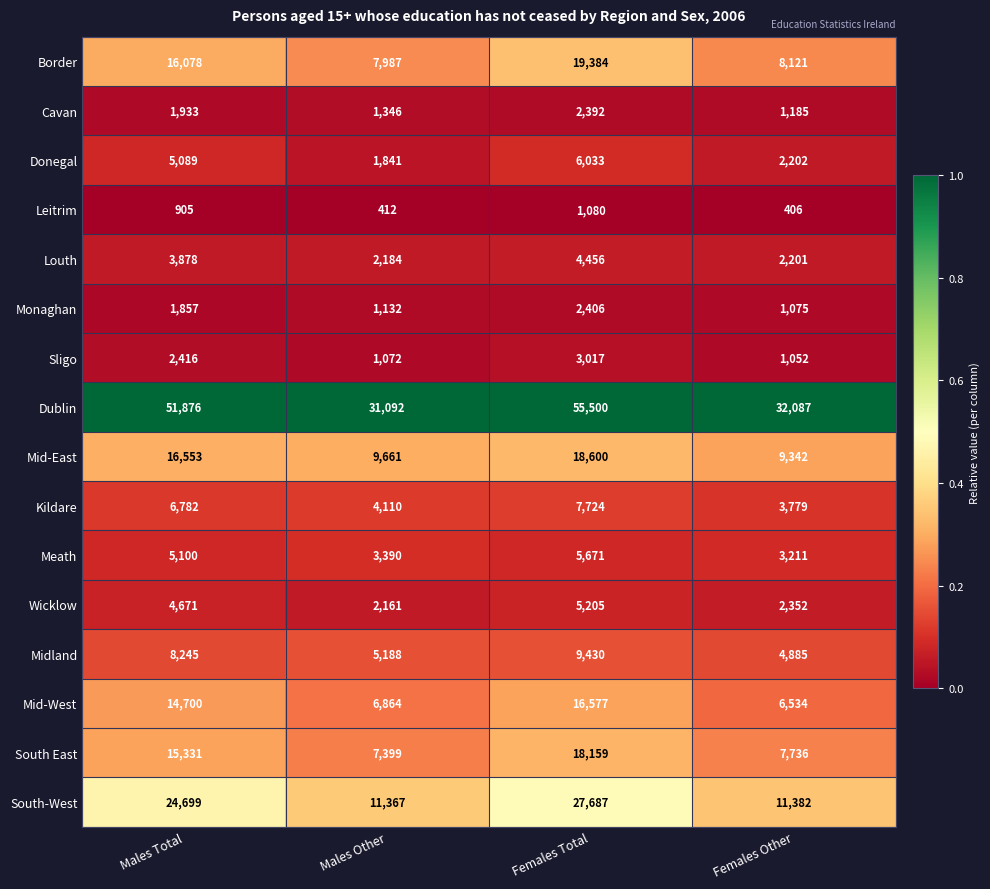

What is the minimum value for Cavan?

1185